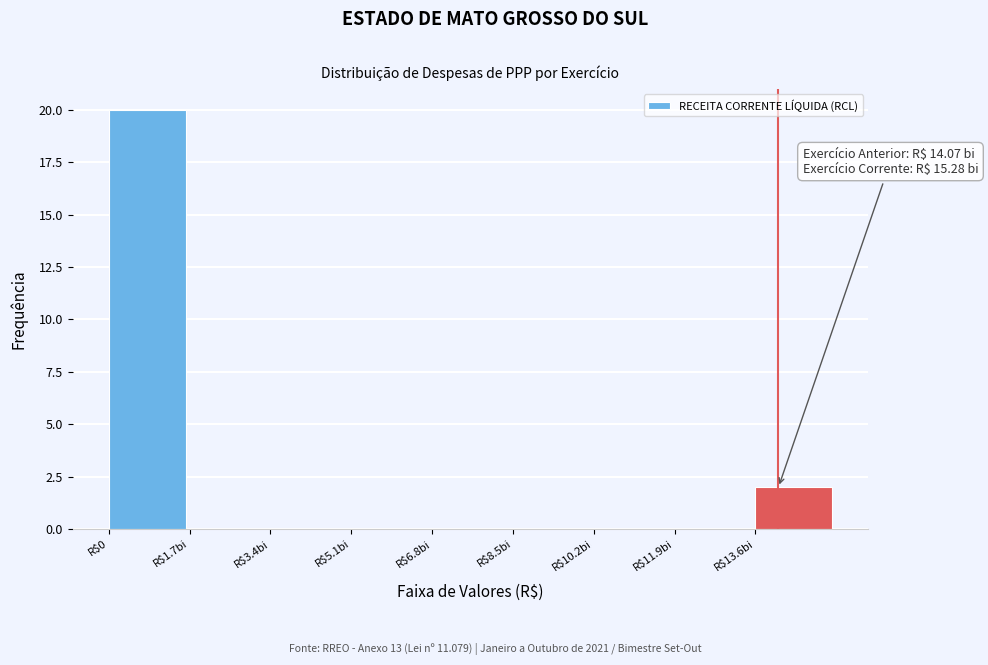

What is the greatest value displayed?

20